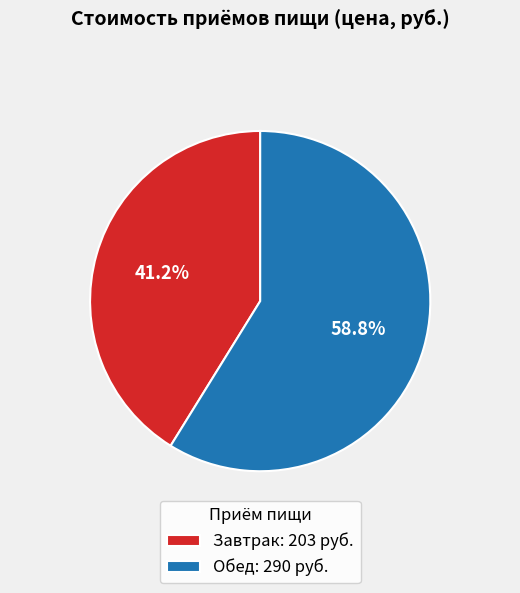

What is the smallest slice in the pie chart?

Завтрак